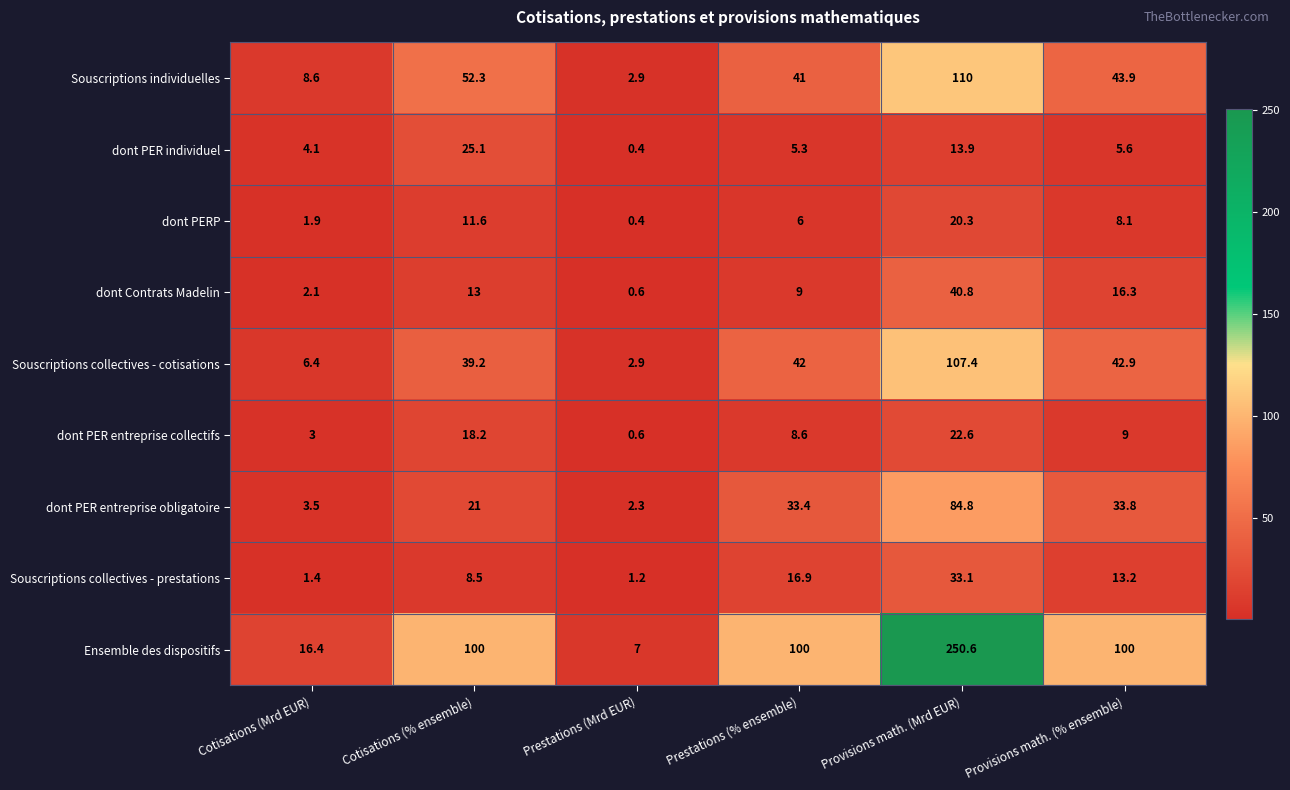

Is it true that Souscriptions individuelles equals 41.0 at Prestations (% ensemble)?

True